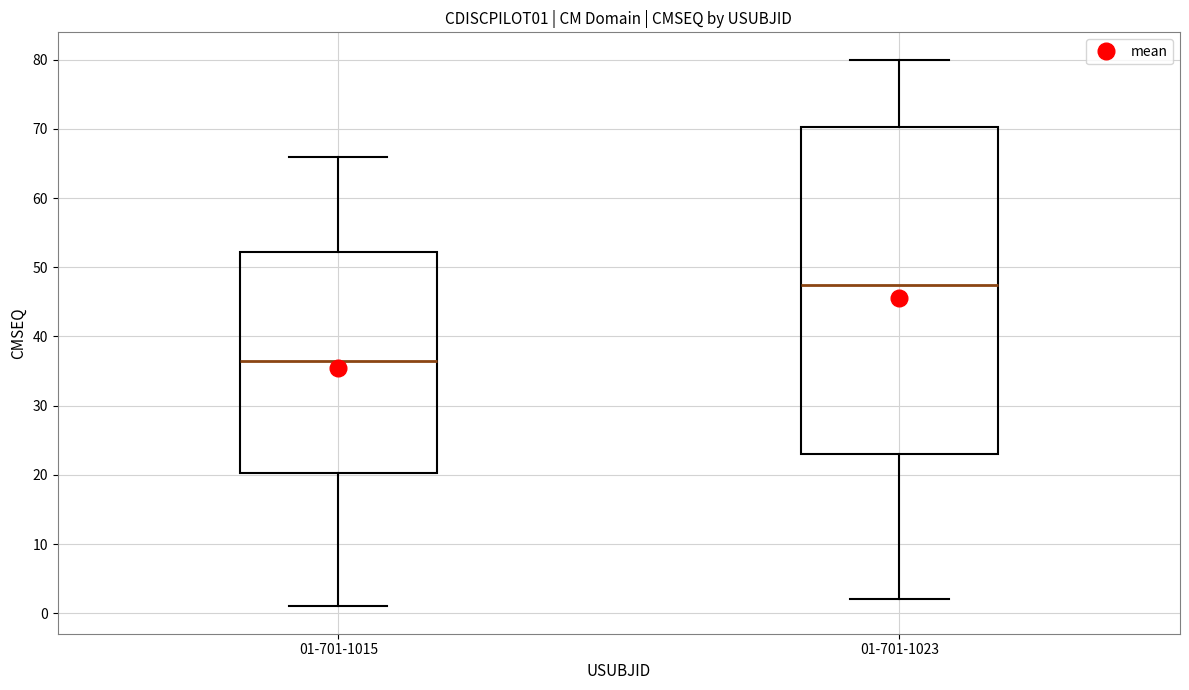

Reading left to right, transcribe this box plot: for each box, give where its median line is, the range the box spans, and where its two whiskers end, as read against the y-axis. The values are not printed on the chart, so give them approximately, as read against the axis.

01-701-1015: median 37, box 20 to 52, whiskers 1 to 66
01-701-1023: median 48, box 23 to 70, whiskers 2 to 80